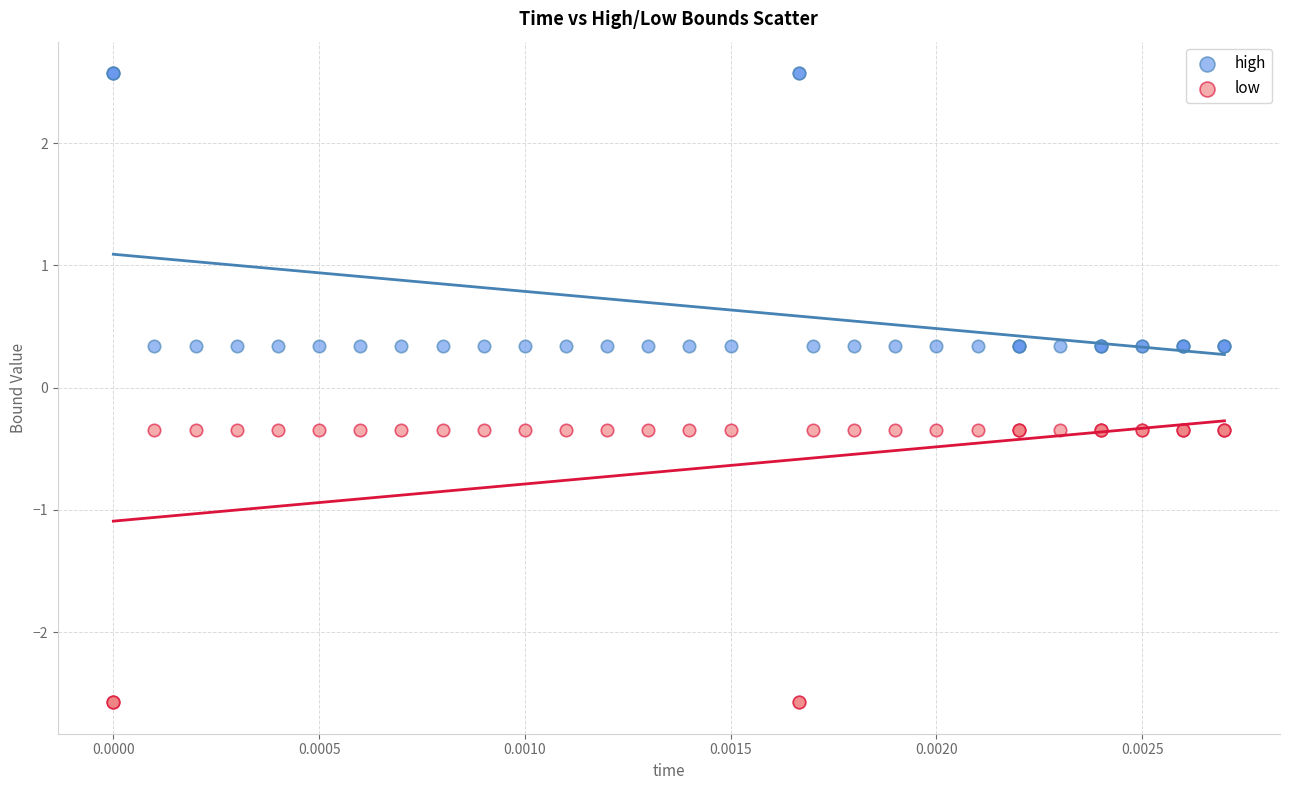

What are all the series names shown in the legend?

high, low